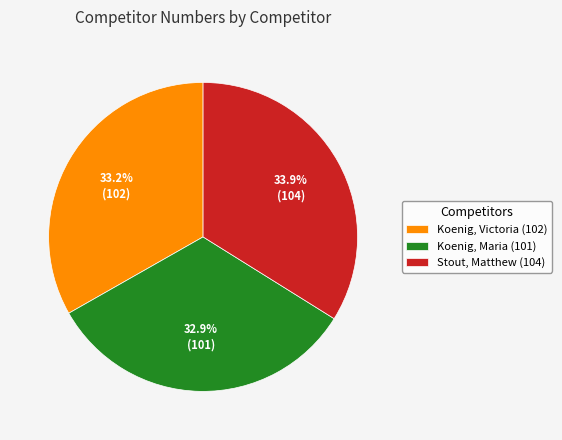

Combined, what portion of the pie is Koenig, Maria (101) and Koenig, Victoria (102)?

66.1%